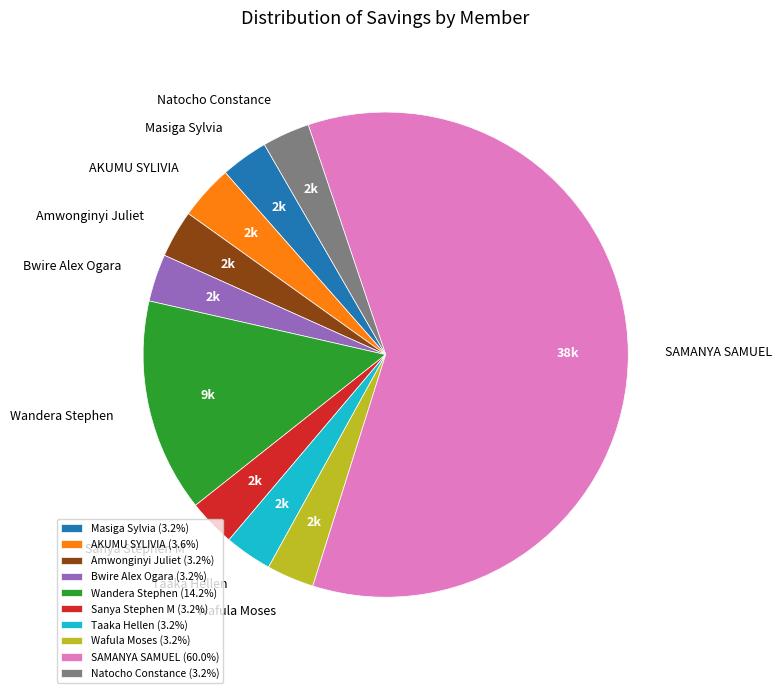

Do SAMANYA SAMUEL and AKUMU SYLIVIA together represent more than half of the pie?

Yes